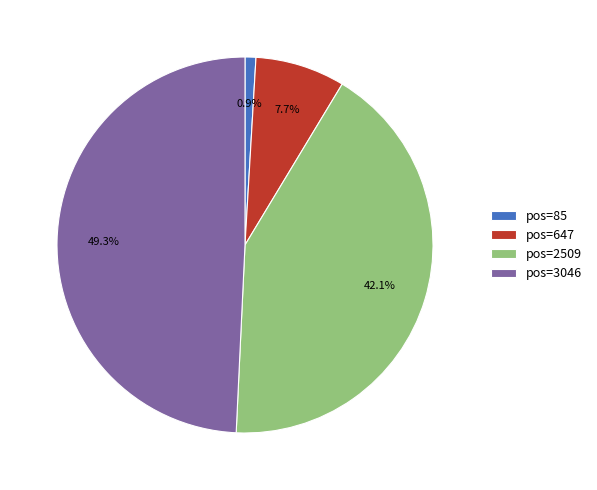

Which slice is the smallest?

pos=85